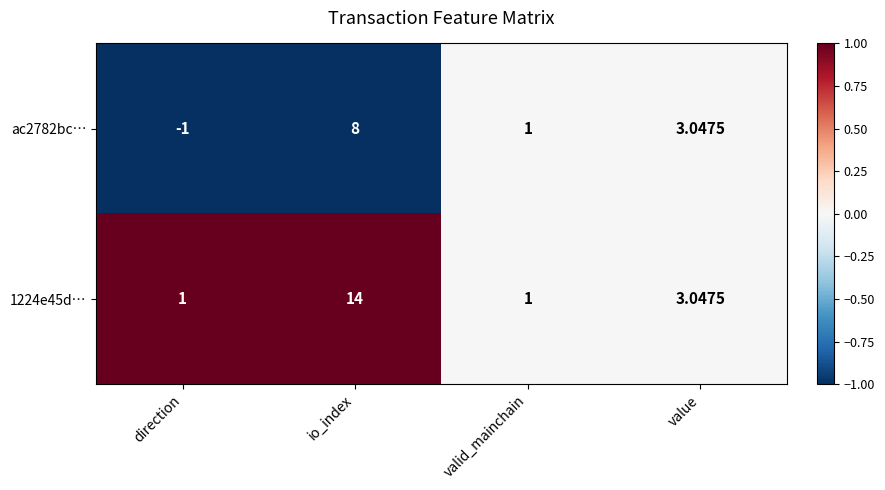

Which label corresponds to the smallest value in the chart?

direction